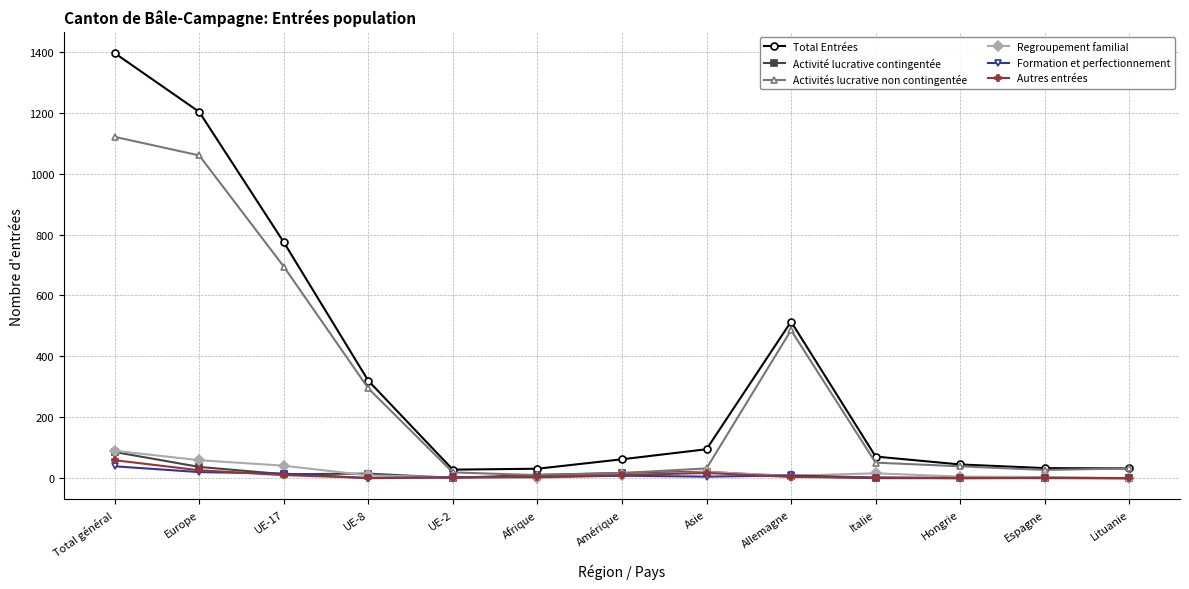

Which series has the largest total across all categories?

Total Entrées